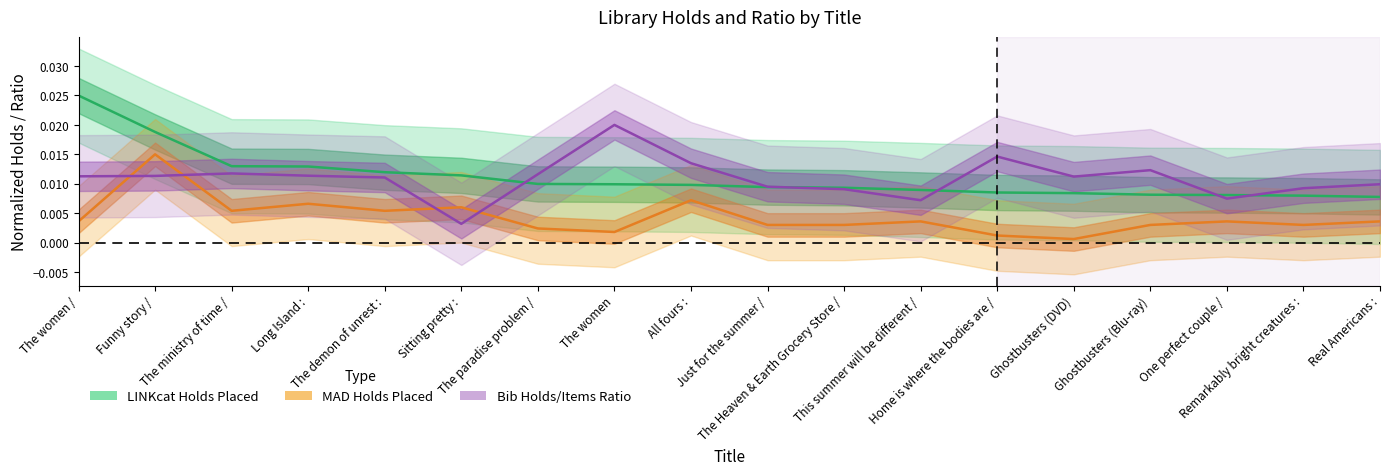

True or false: LINKcat Holds Placed and MAD Holds Placed intersect in this chart.

False